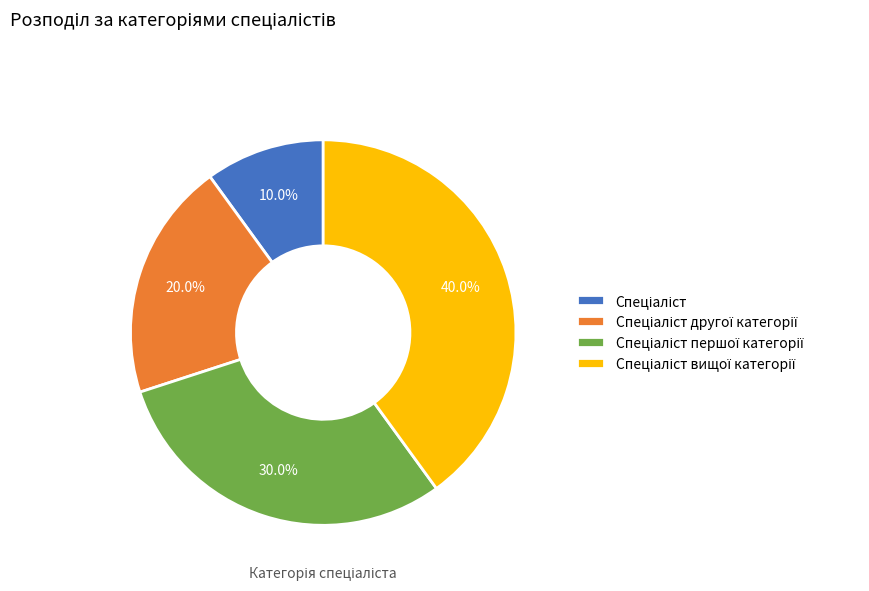

Is there any slice that represents more than half of the pie?

No